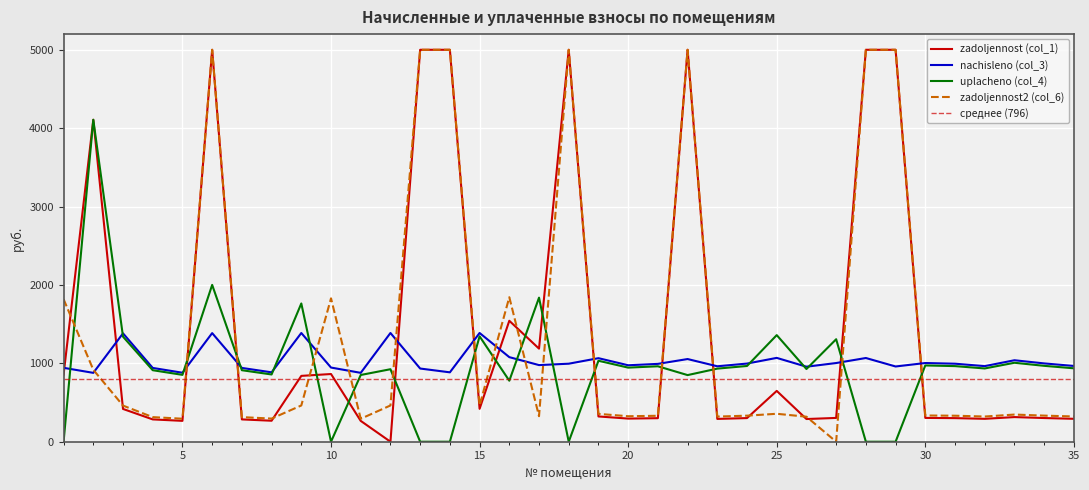

Reading left to right, list all the values displayed in this chart.

nachisleno (col_3): 1=942.7	2=878.6	3=1382.6	4=941.4	5=880.1	6=1385.7	7=941.4	8=885.2	9=1387.0	10=946.2	11=878.6	12=1387.3	13=933.7	14=885.2	15=1387.3	16=1079.0	17=977.7	18=995.3	19=1065.8	20=975.5	21=993.1	22=1054.8	23=962.3	24=997.1	25=1069.5	26=957.0	27=1003.9	28=1068.0	29=959.9	30=1004.1	31=995.3	32=964.5	33=1039.3	34=999.1	35=966.5
uplacheno (col_4): 1=0.0	2=4107.2	3=1339.9	4=912.3	5=853.0	6=2000.7	7=912.3	8=857.9	9=1763.7	10=0.0	11=851.5	12=924.8	13=0.0	14=0.0	15=1344.4	16=778.5	17=1838.0	18=0.0	19=1032.9	20=945.4	21=962.4	22=850.0	23=932.6	24=966.3	25=1360.0	26=927.4	27=1307.5	28=0.0	29=0.0	30=973.1	31=964.6	32=934.7	33=1007.2	34=968.2	35=936.6